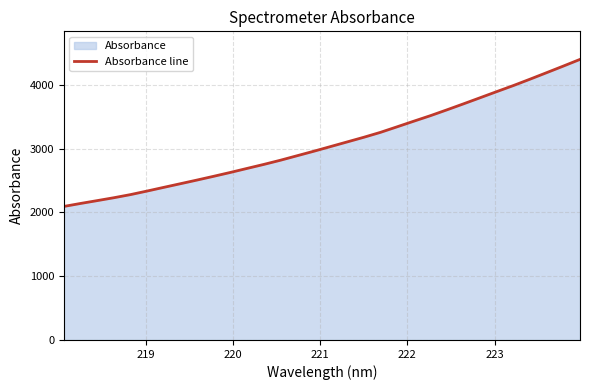

True or false: there are more than 1 points higher than both neighbors.

False